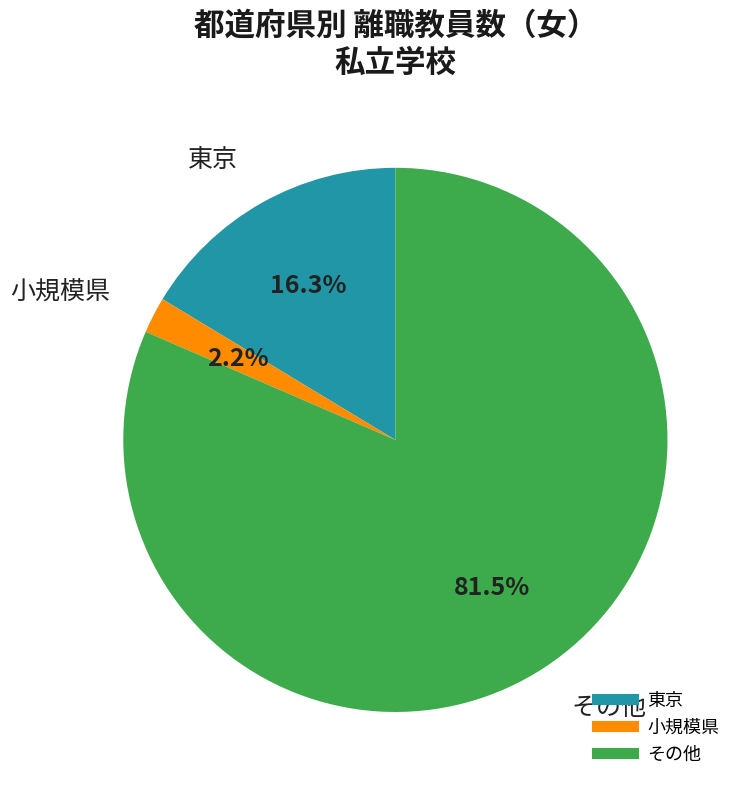

How many slices are in this pie chart?

3